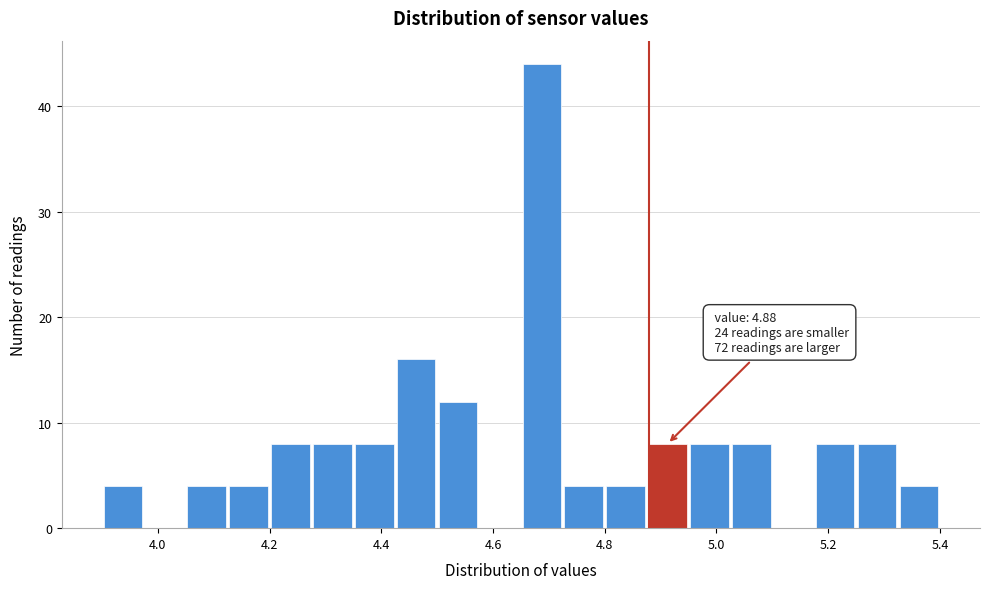

Read against the x-axis, roughly where is the centre of the tallest bar?

4.68